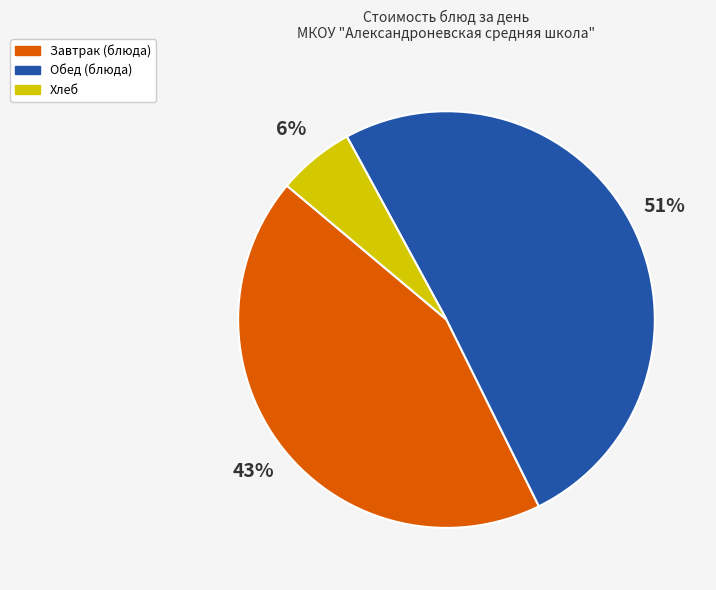

To the nearest percent, what is the average slice percentage?

33%